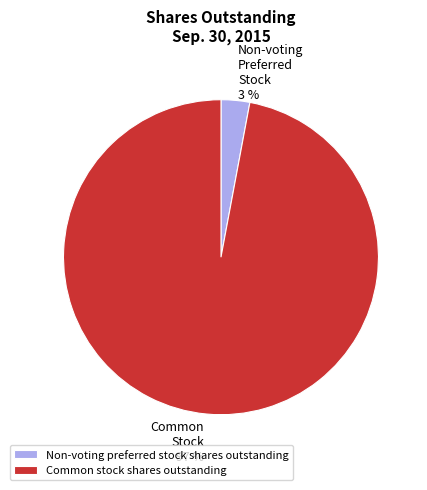

Is it true that Common stock shares outstanding is 97% of the pie?

True